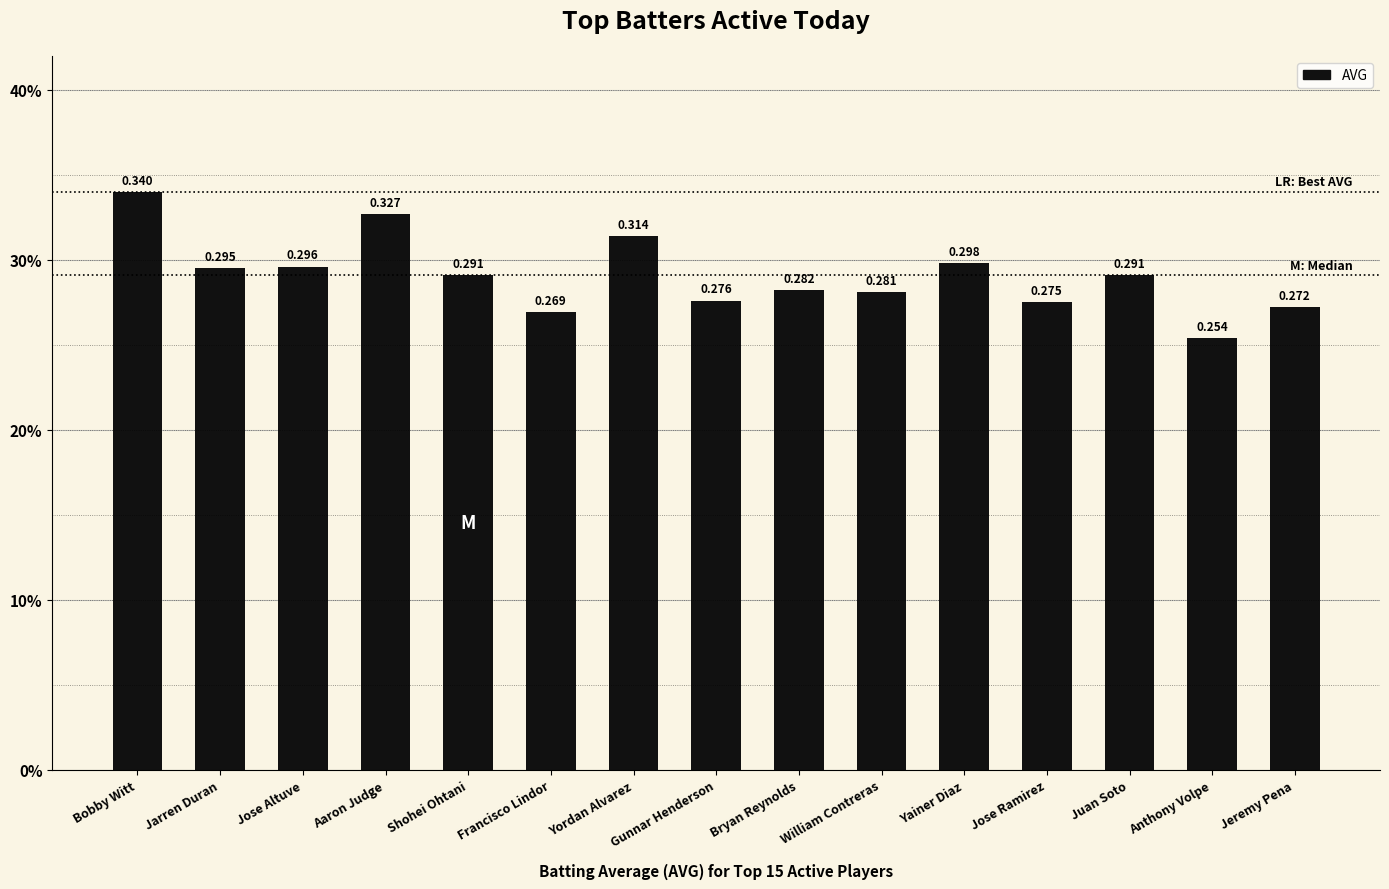

What is the sum of the values at Juan Soto and Shohei Ohtani?

0.6